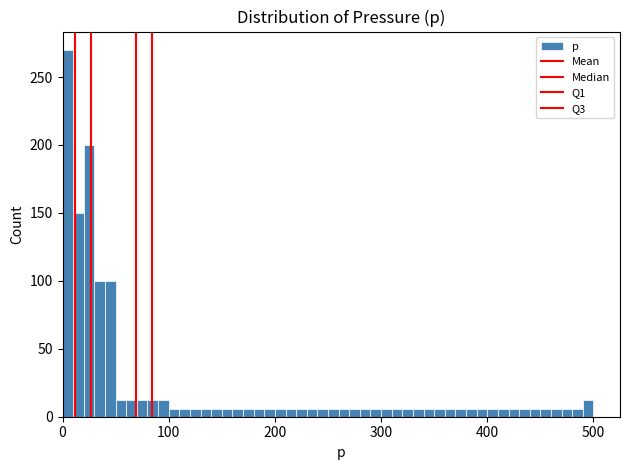

Around what value on the x-axis is the tallest bar? Give the approximate position of its centre, as read against the axis.

10